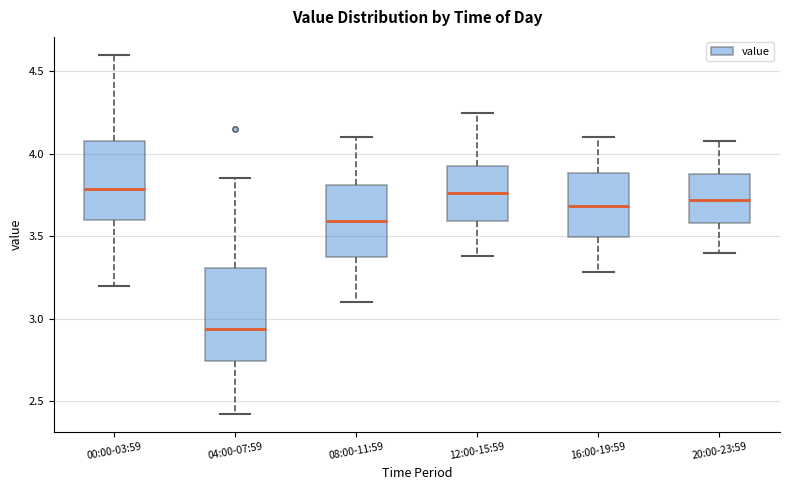

Reading left to right, read every box against the y-axis: the position of its median line, the range the box covers, and the ends of its whiskers. The values are not printed on the chart, so give them approximately, as read against the axis.

00:00-03:59: median 3.80, box 3.60 to 4.10, whiskers 3.20 to 4.60
04:00-07:59: median 2.95, box 2.75 to 3.30, whiskers 2.40 to 3.85
08:00-11:59: median 3.60, box 3.40 to 3.80, whiskers 3.10 to 4.10
12:00-15:59: median 3.75, box 3.60 to 3.95, whiskers 3.40 to 4.25
16:00-19:59: median 3.70, box 3.50 to 3.90, whiskers 3.30 to 4.10
20:00-23:59: median 3.70, box 3.60 to 3.90, whiskers 3.40 to 4.10